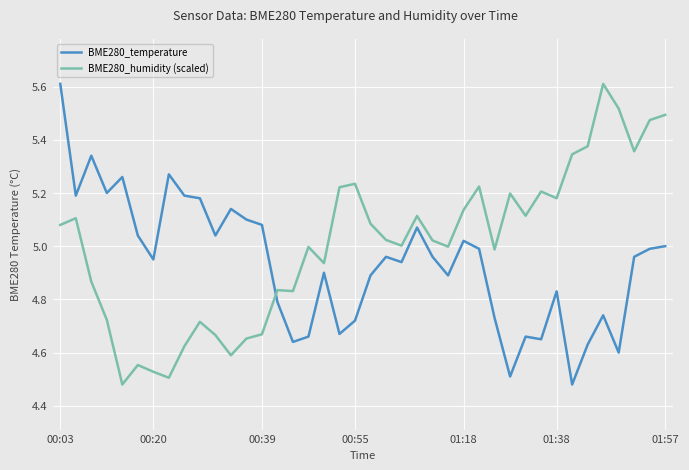

Which series ends up on top after the final intersection of BME280_humidity (scaled) and BME280_temperature?

BME280_humidity (scaled)